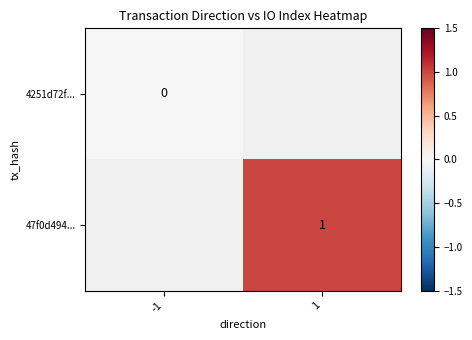

The value of 47f0d494... at 1 is 0.5. True or false?

False